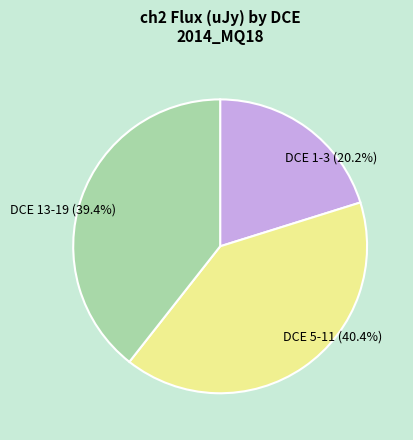

Rank the categories by value from lowest to highest.

DCE 1-3 (20.2%), DCE 13-19 (39.4%), DCE 5-11 (40.4%)